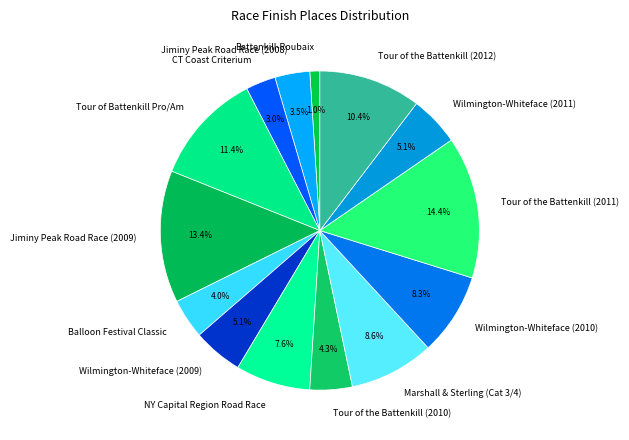

To the nearest percent, what is the combined percentage of Balloon Festival Classic and Tour of the Battenkill (2011)?

18%